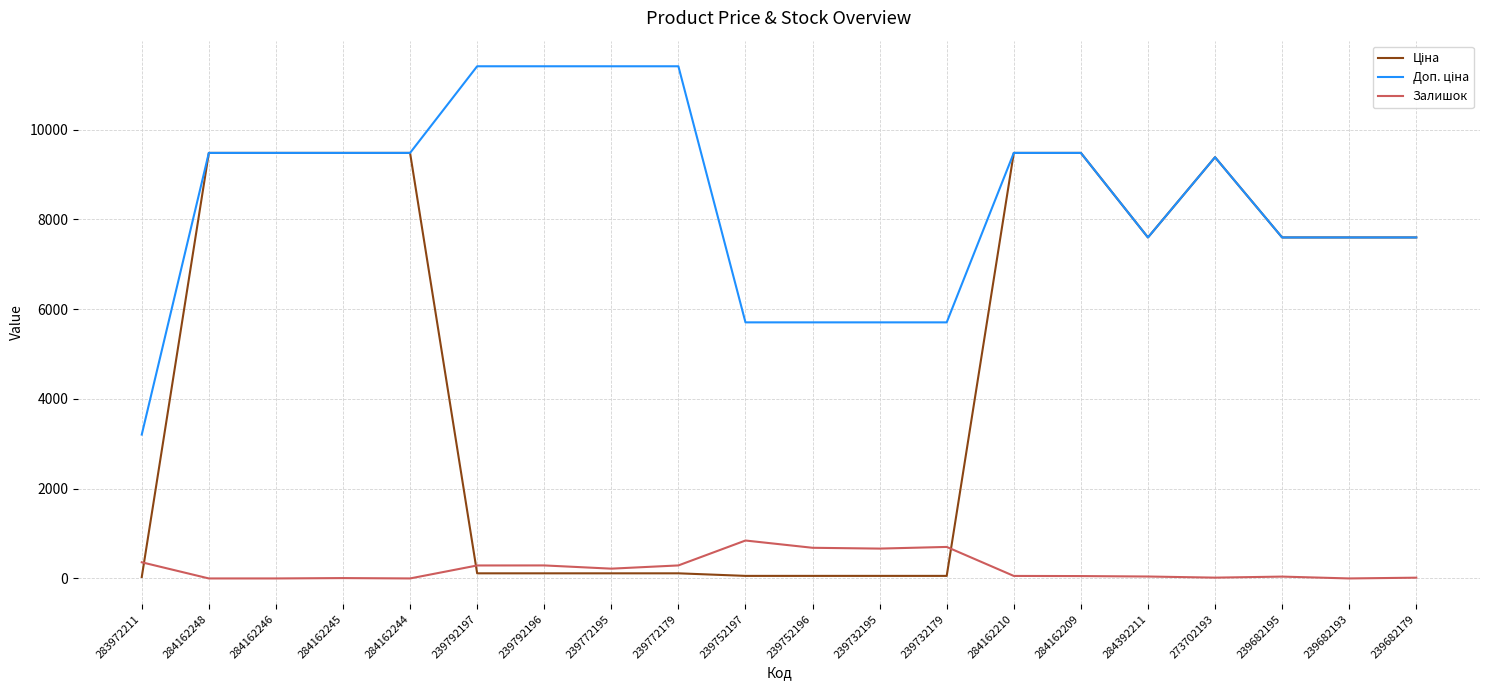

At how many categories does at least one series exceed 2105?

20